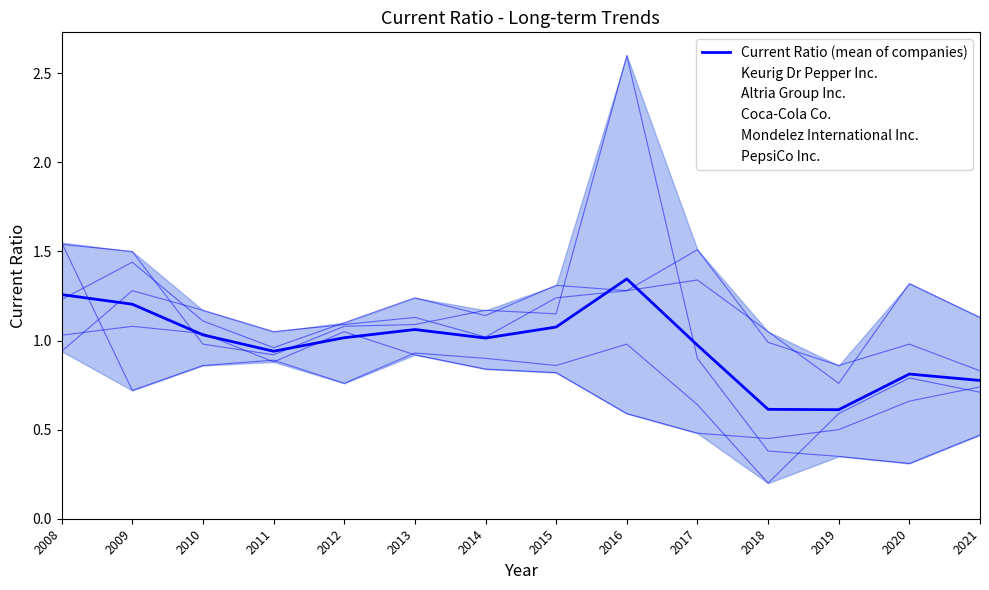

How many lines are shown in the chart?

1